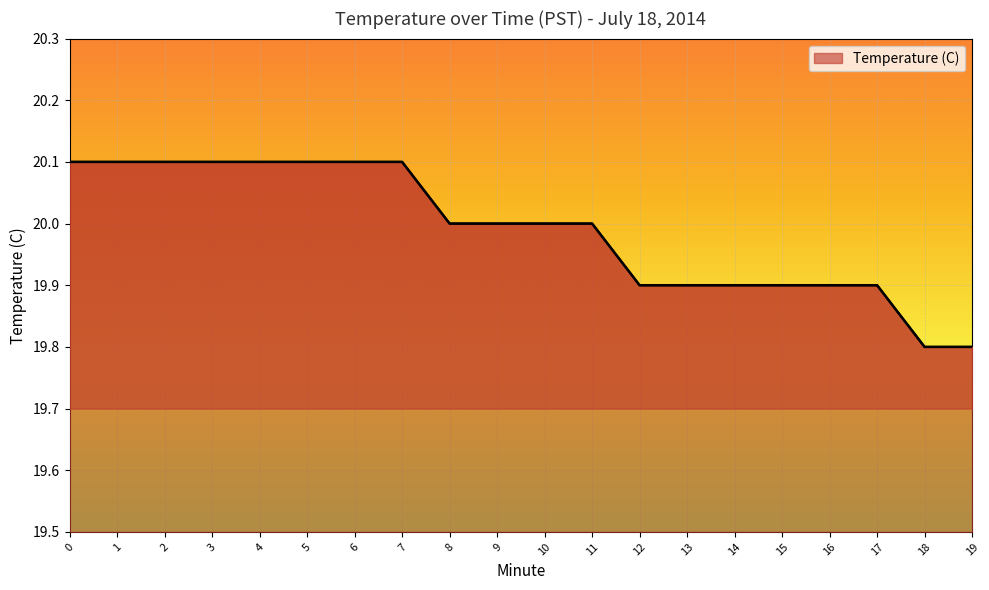

How many values are between 19 and 20?

12